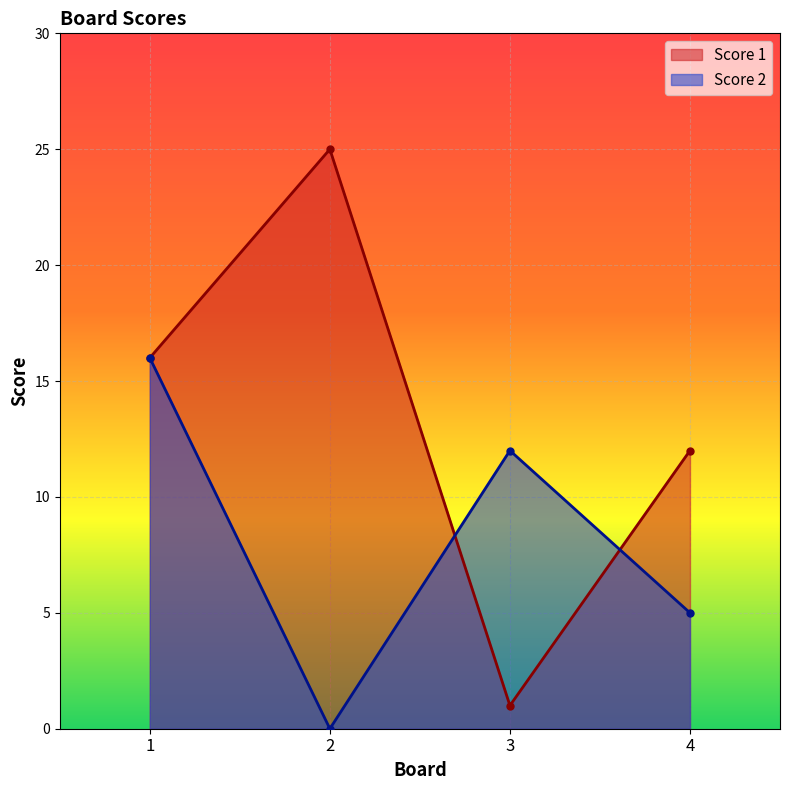

The value of Score 1 at 3 is 0. True or false?

False